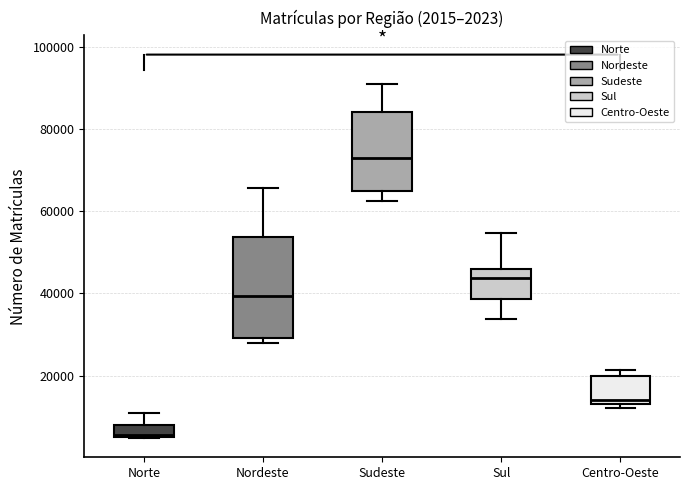

Comparing the boxes themselves (not the whiskers), which one is the tallest?

Nordeste